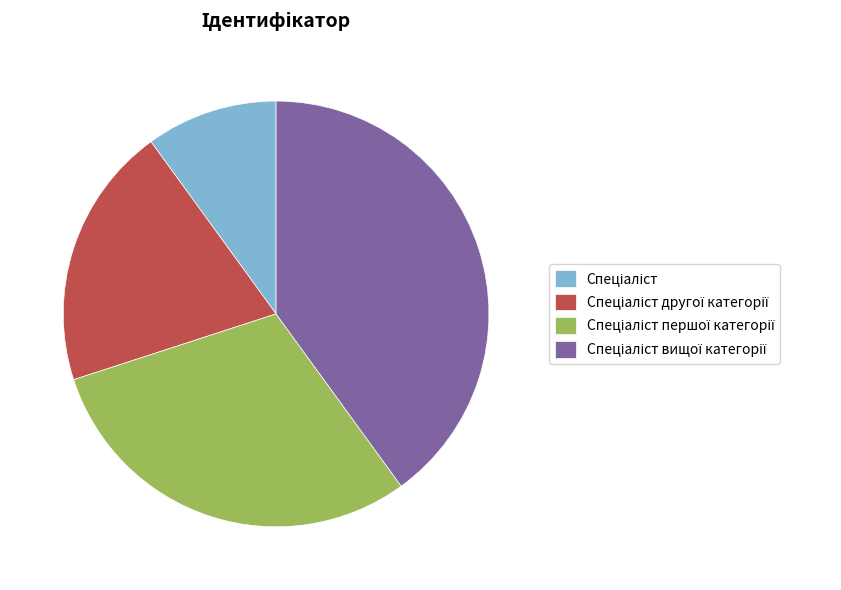

How many segments does this pie chart have?

4